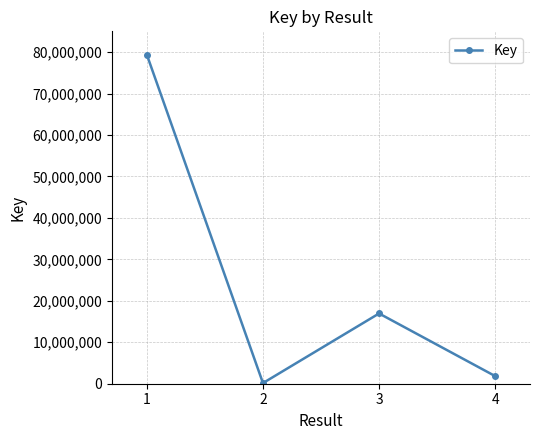

What is the change in value from 1 to 2?

-79190908